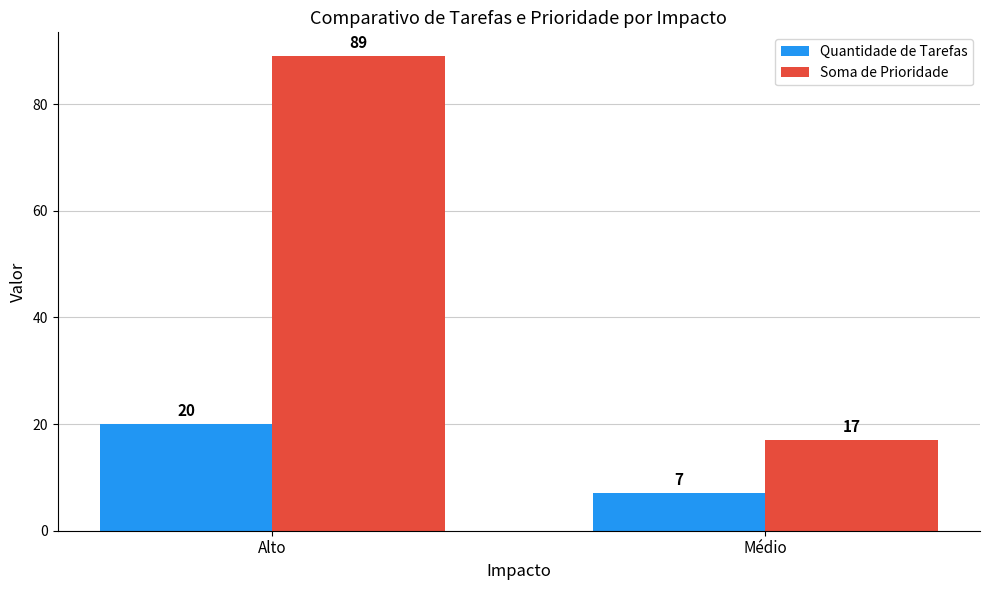

Reading right to left, list all the values displayed in this chart.

Quantidade de Tarefas: Médio=7	Alto=20
Soma de Prioridade: Médio=17	Alto=89